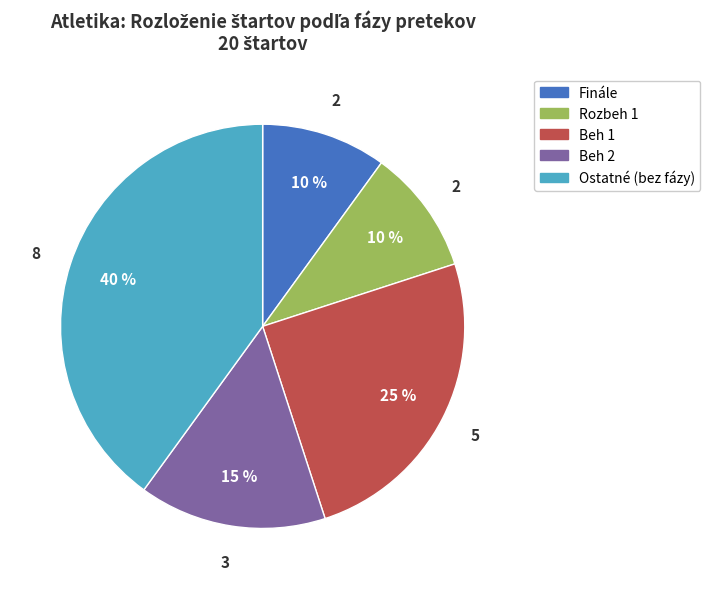

To the nearest percent, what is the average slice percentage?

20%